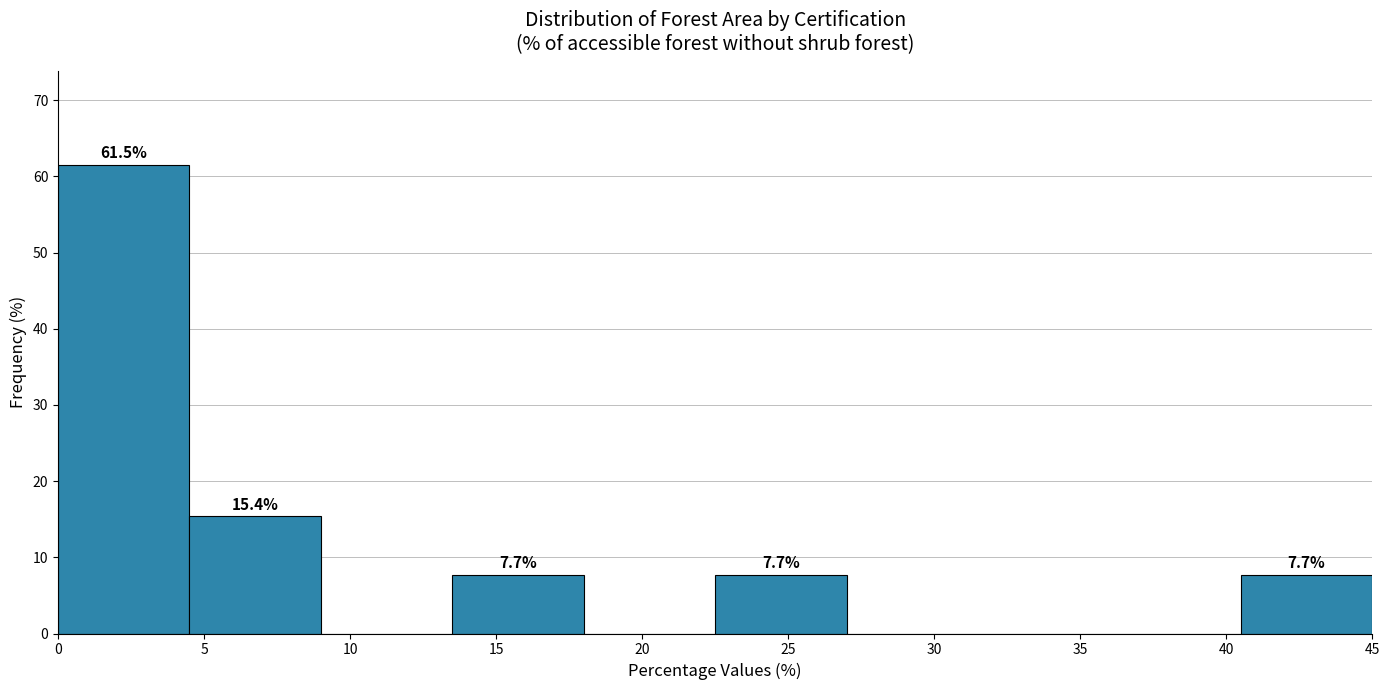

Over which range of the x-axis is the bar tallest?

0.0 to 4.5